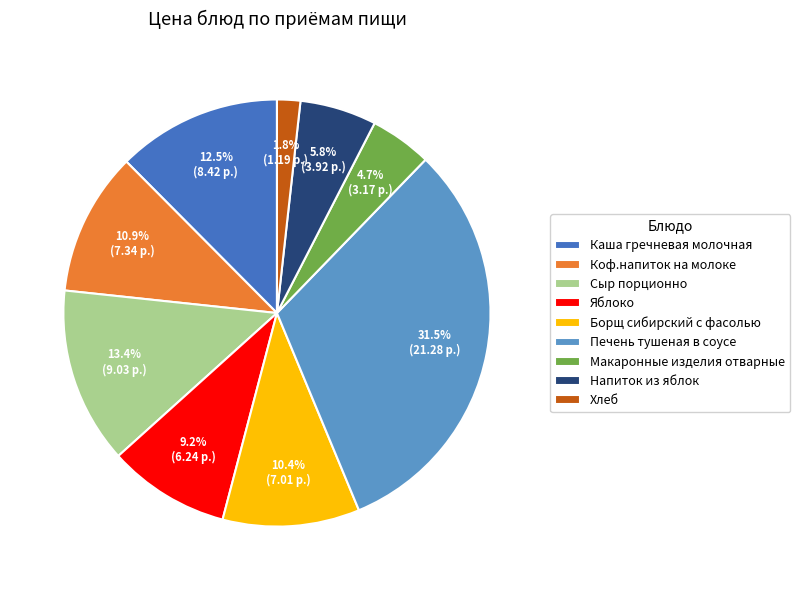

How much of the chart is everything except Хлеб?

98.2%